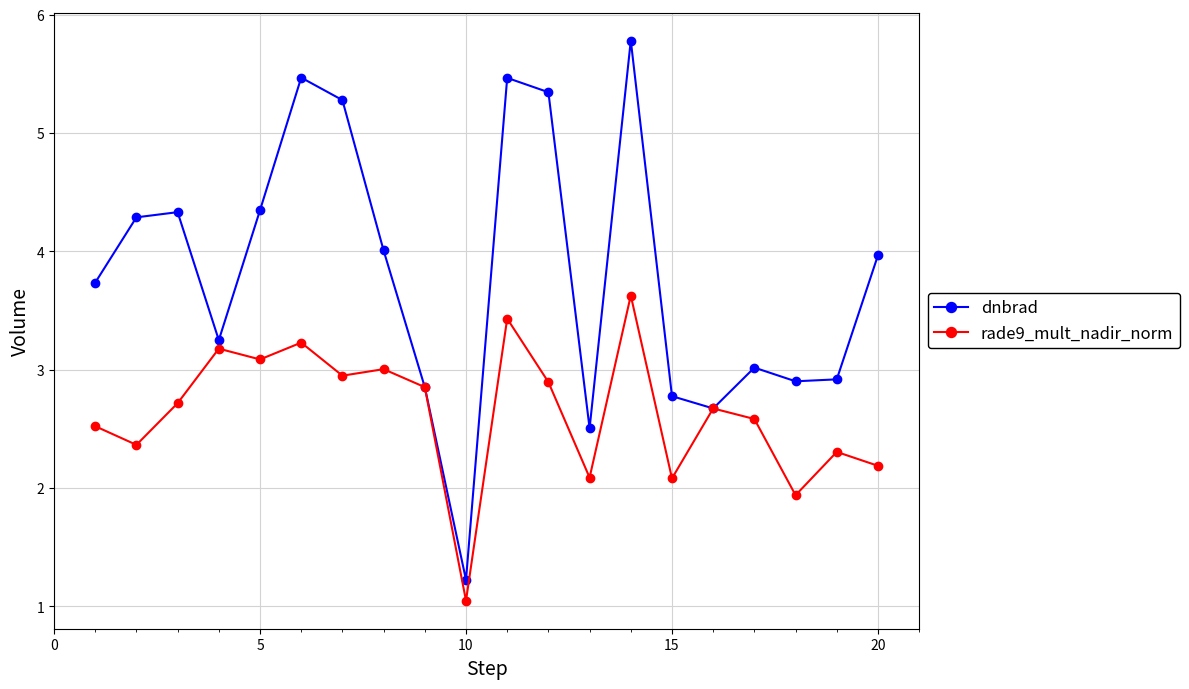

Which series has the largest range (max minus min)?

dnbrad